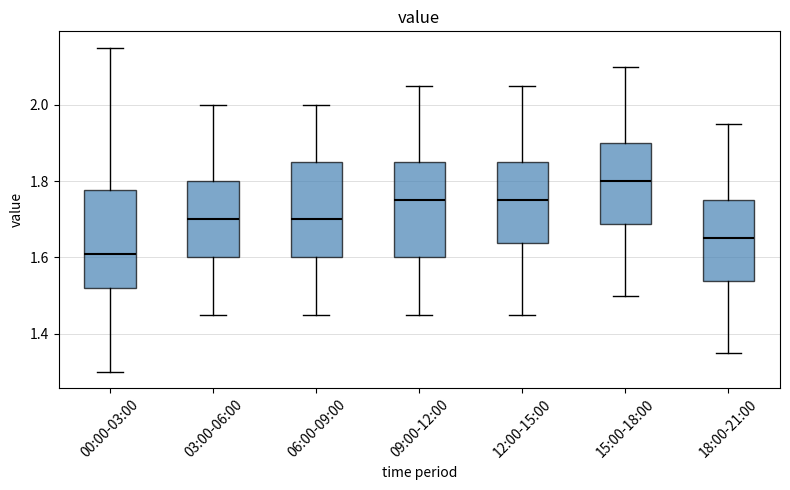

Where is the upper edge of the box for 12:00-15:00 on the y-axis? The values are not printed on the chart, so give them approximately, as read against the axis.

1.86